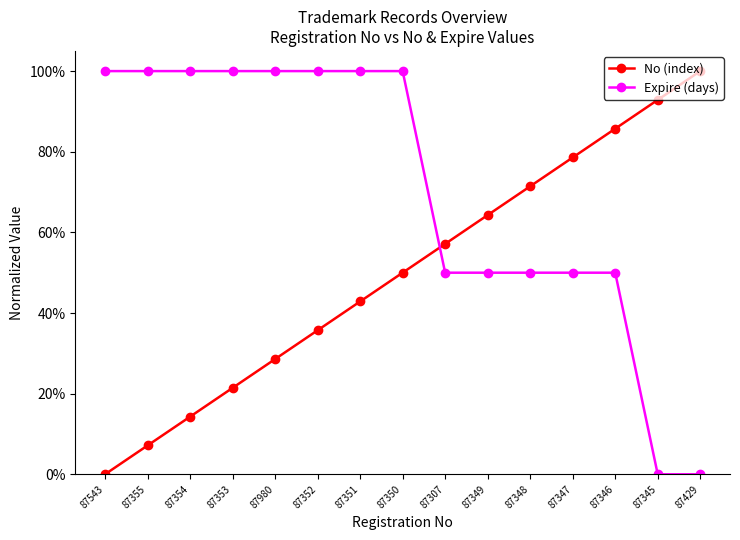

Is this an area chart (filled region under the line)?

No